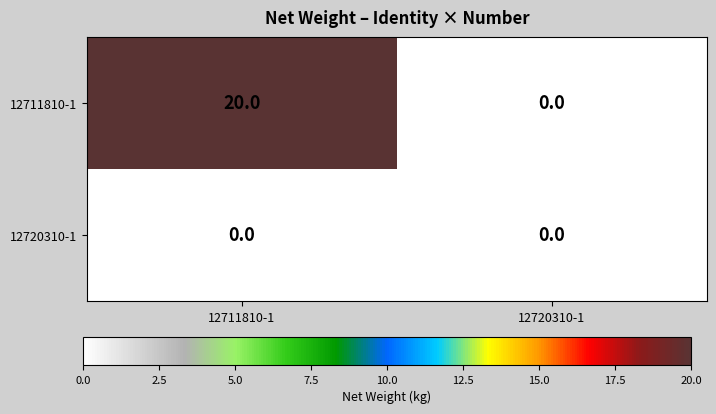

Reading left to right, what are all the values shown in this chart?

12711810-1: 20	0
12720310-1: 0	0